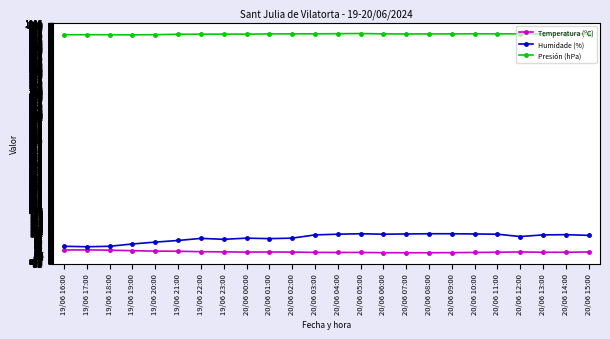

The Humidade (%) series shows 92.0 at 20/06 03:00. True or false?

True